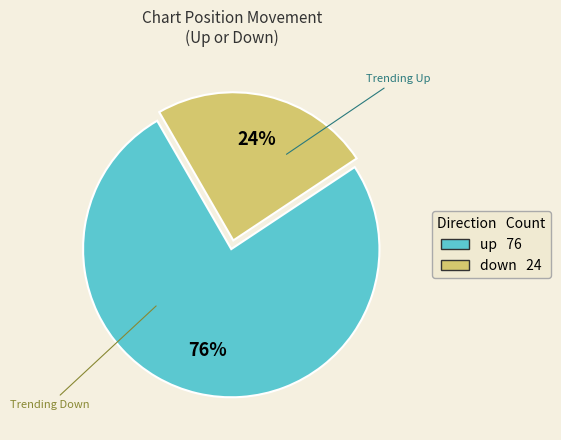

Does any single category account for the majority?

Yes